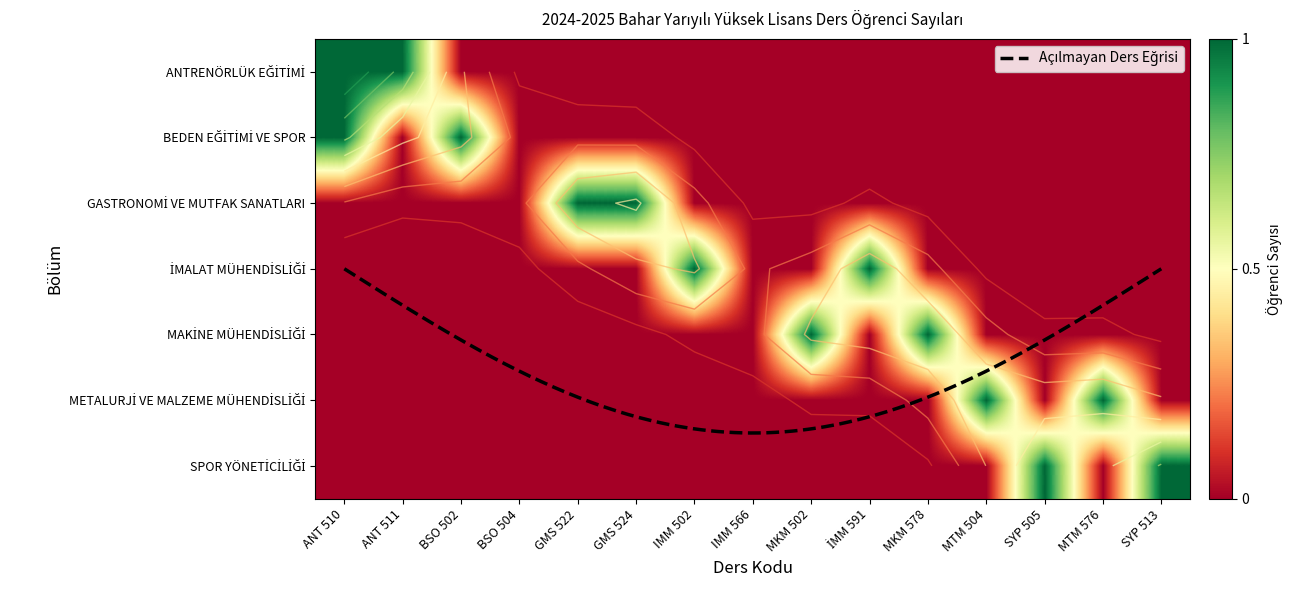

How many GASTRONOMİ VE MUTFAK SANATLARI values are between 0 and 1?

15